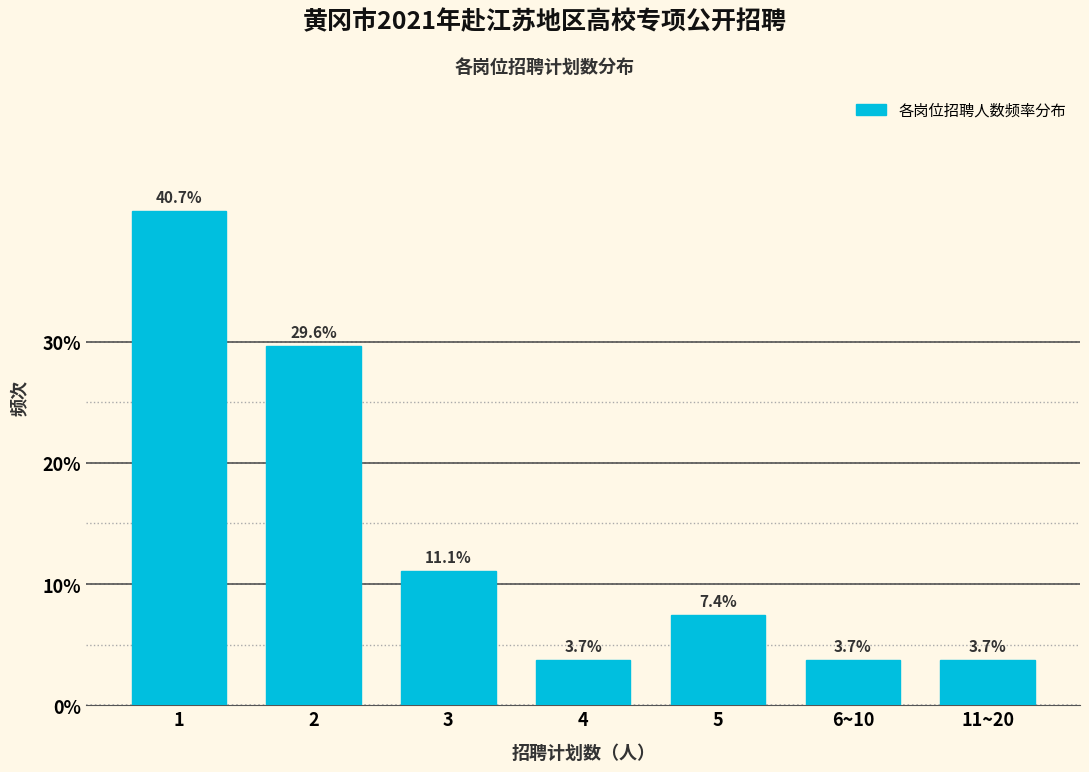

Reading left to right, transcribe all the data shown in this chart.

1=40.7	2=29.6	3=11.1	4=3.7	5=7.4	6~10=3.7	11~20=3.7